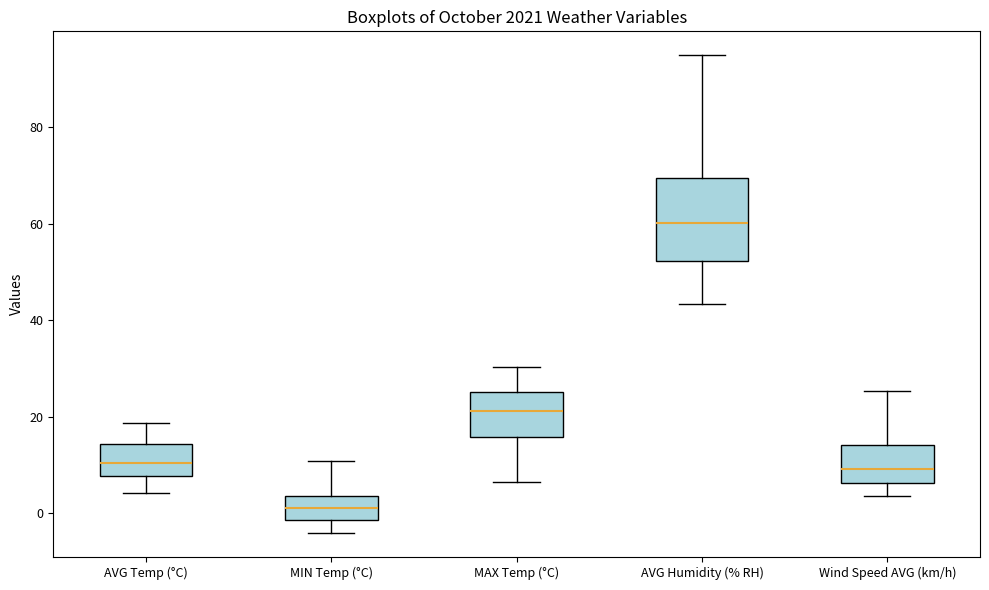

Where does the upper whisker of the box for MAX Temp (°C) end on the y-axis? The values are not printed on the chart, so give them approximately, as read against the axis.

30